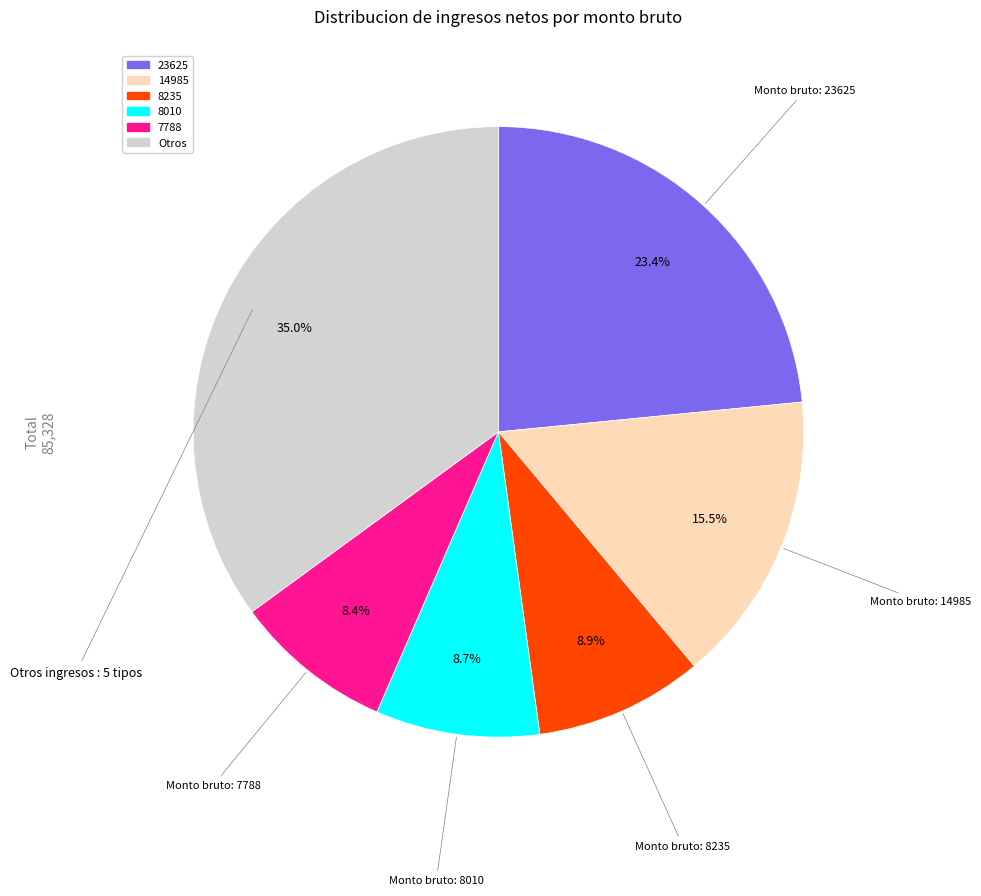

Does any single category account for the majority?

No